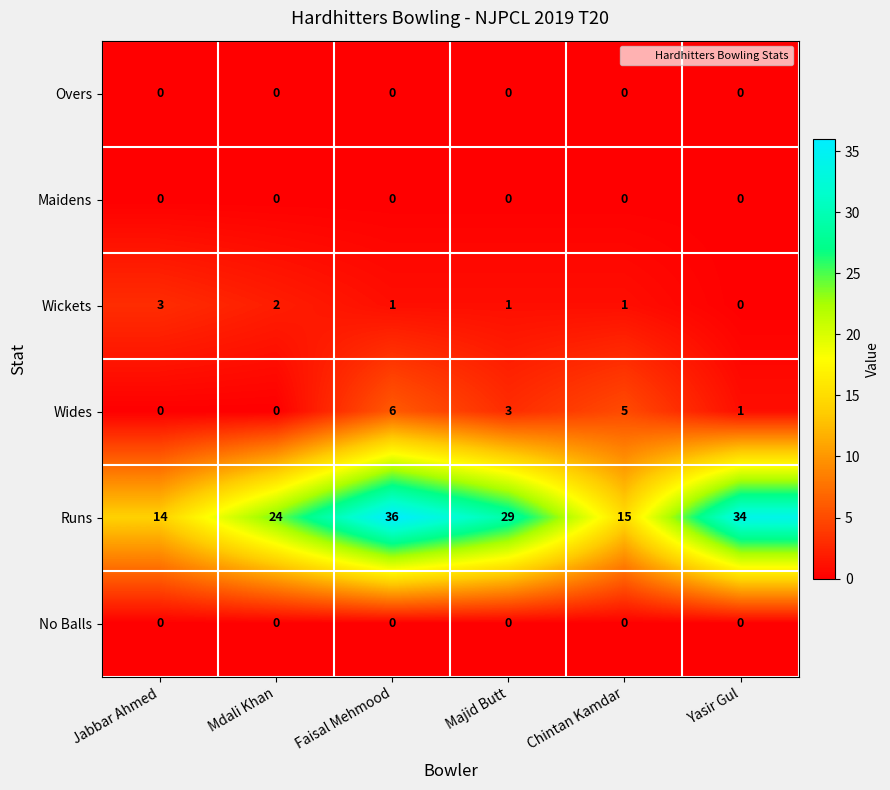

True or false: Runs has a value of 14 at Jabbar Ahmed.

True